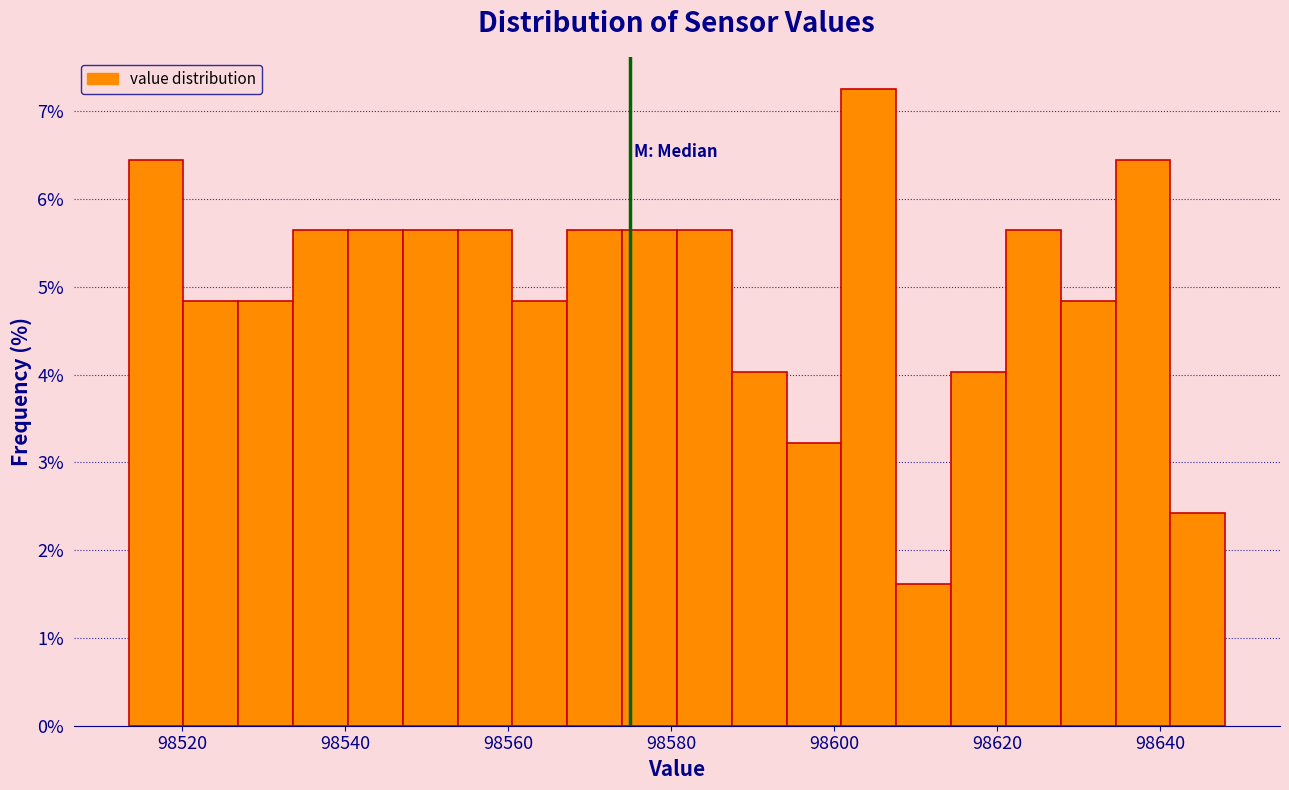

Around what value on the x-axis is the tallest bar? Give the approximate position of its centre, as read against the axis.

98604